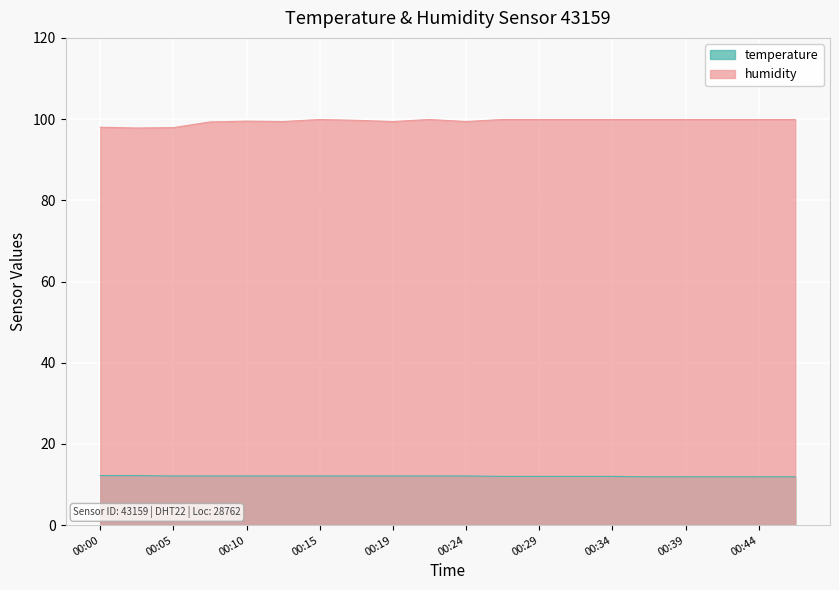

Which series has the widest spread of values?

humidity